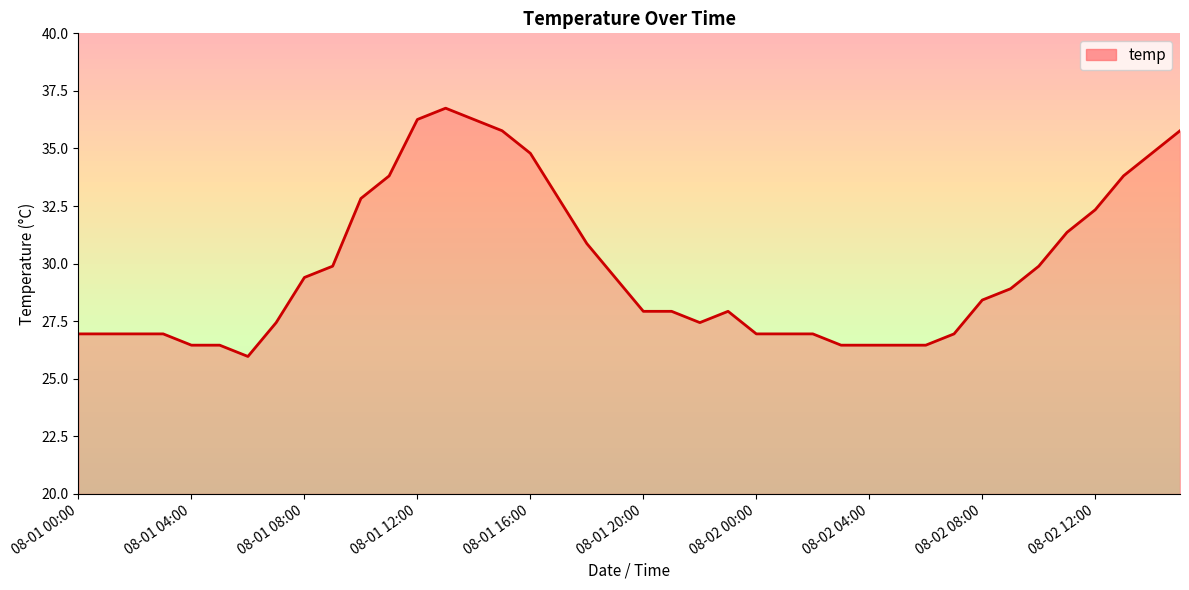

What is the smallest value displayed?

26.0